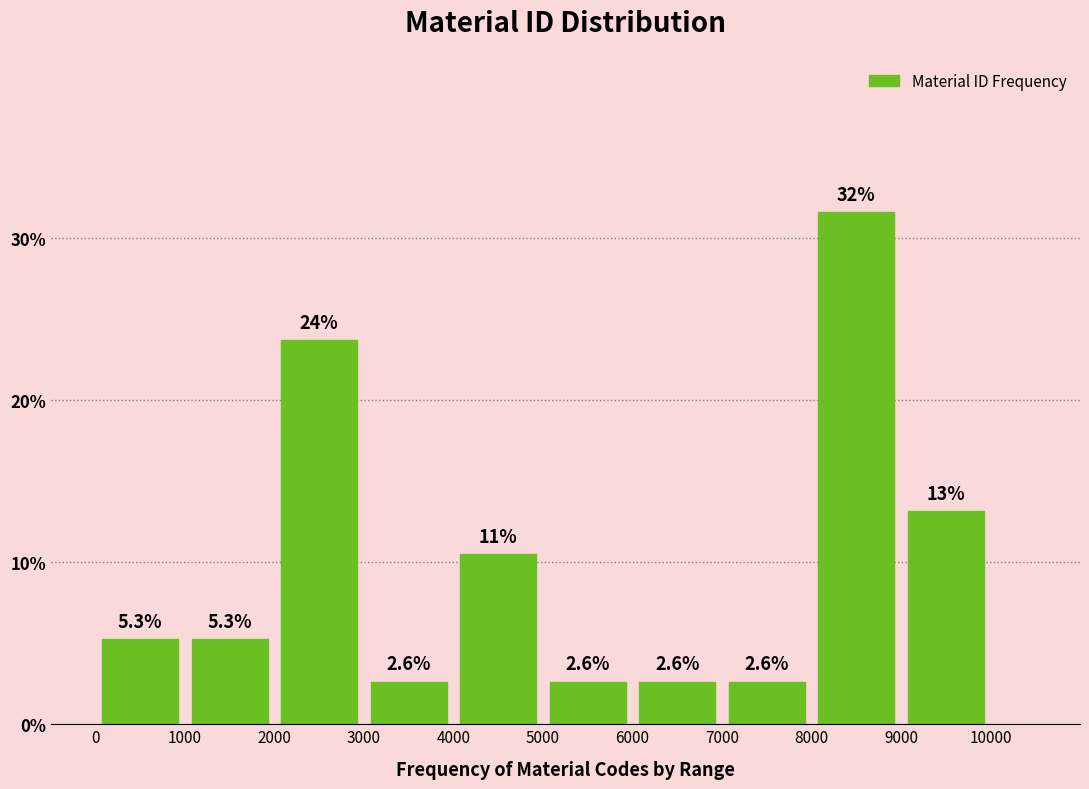

Which range on the x-axis has the tallest bar?

8000 to 9000